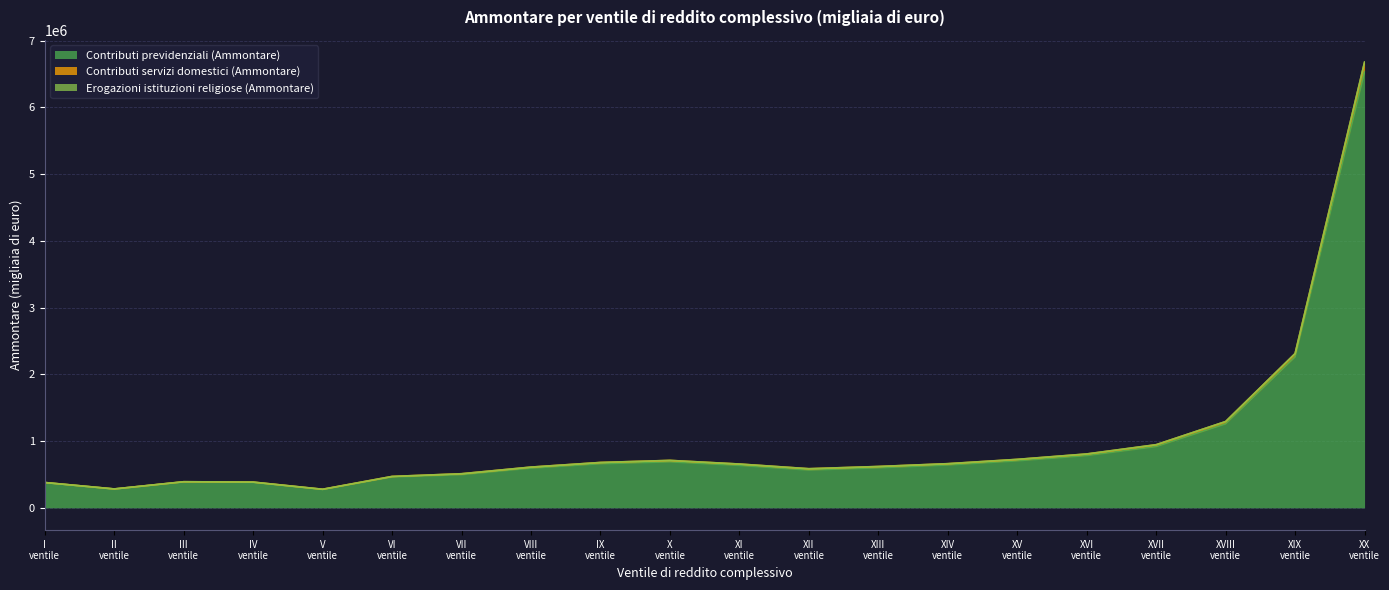

What is the label of the 9th point from the left?

IX ventile